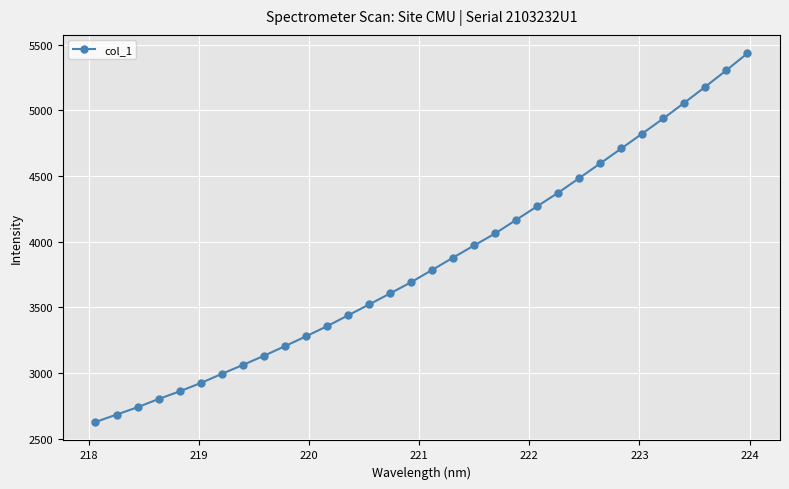

Reading left to right, list all the values displayed in this chart.

2626.3	2682.9	2739.0	2801.8	2860.0	2923.4	2993.0	3060.9	3130.6	3204.1	3278.8	3356.1	3438.7	3521.6	3605.9	3691.6	3784.8	3879.2	3971.7	4063.2	4166.8	4270.3	4373.6	4484.6	4597.0	4710.2	4824.1	4938.9	5058.7	5180.7	5306.0	5434.9